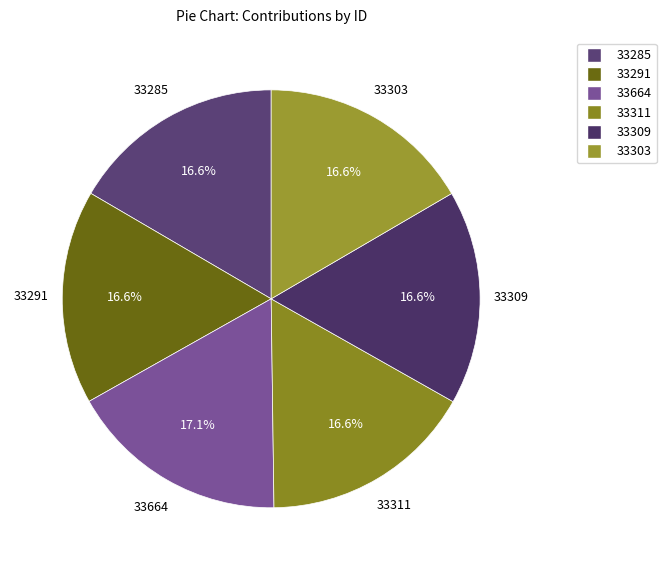

Approximately how many times larger is the value at 33303 compared to 33291?

1.0